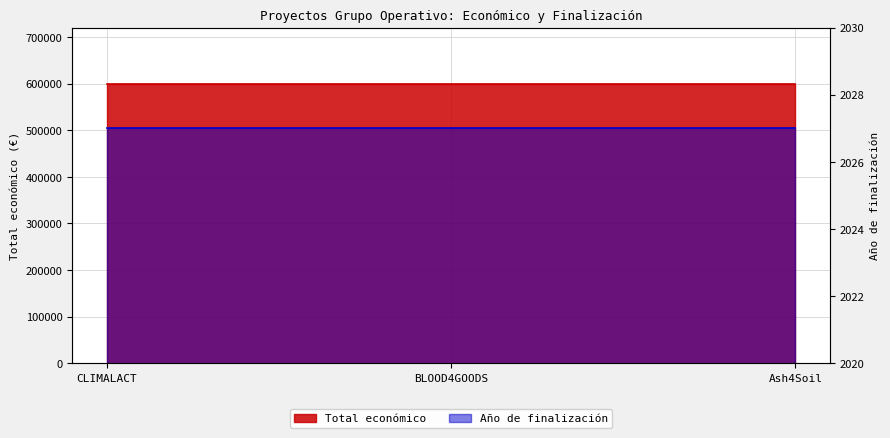

What is the value of the 2nd point from the left?

600000